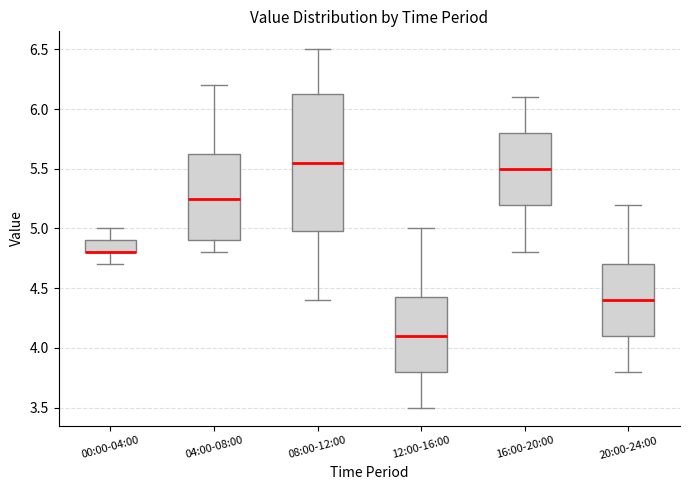

Reading left to right, transcribe this box plot: for each box, give where its median line is, the range the box spans, and where its two whiskers end, as read against the y-axis. The values are not printed on the chart, so give them approximately, as read against the axis.

00:00-04:00: median 4.80 (drawn on the box's lower edge), box 4.80 to 4.90, whiskers 4.70 to 5.00
04:00-08:00: median 5.25, box 4.90 to 5.65, whiskers 4.80 to 6.20
08:00-12:00: median 5.55, box 5.00 to 6.15, whiskers 4.40 to 6.50
12:00-16:00: median 4.10, box 3.80 to 4.45, whiskers 3.50 to 5.00
16:00-20:00: median 5.50, box 5.20 to 5.80, whiskers 4.80 to 6.10
20:00-24:00: median 4.40, box 4.10 to 4.70, whiskers 3.80 to 5.20